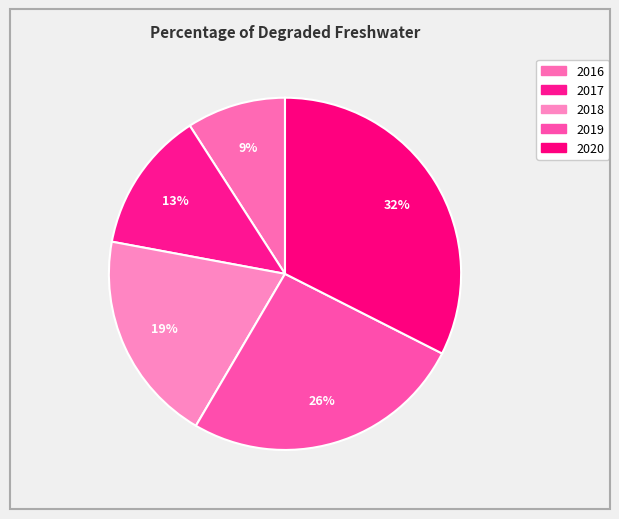

How many slices are in this pie chart?

5